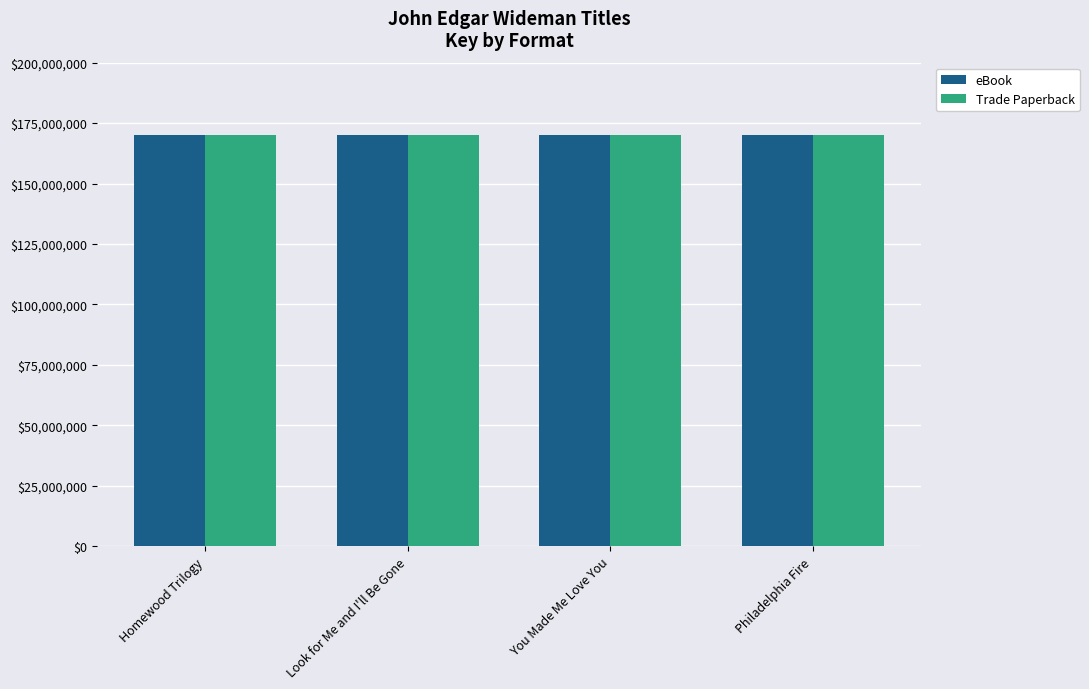

What is the approximate value of Trade Paperback at You Made Me Love You, to the nearest 100?

170116000